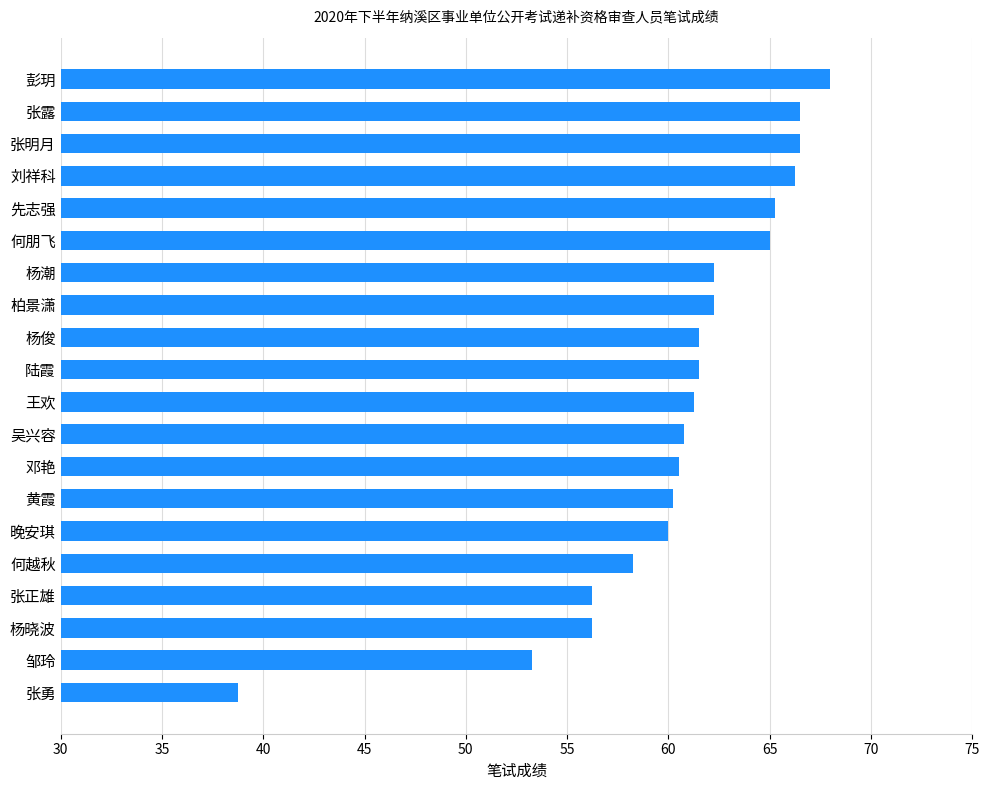

What is the approximate value at 彭玥?

68.0